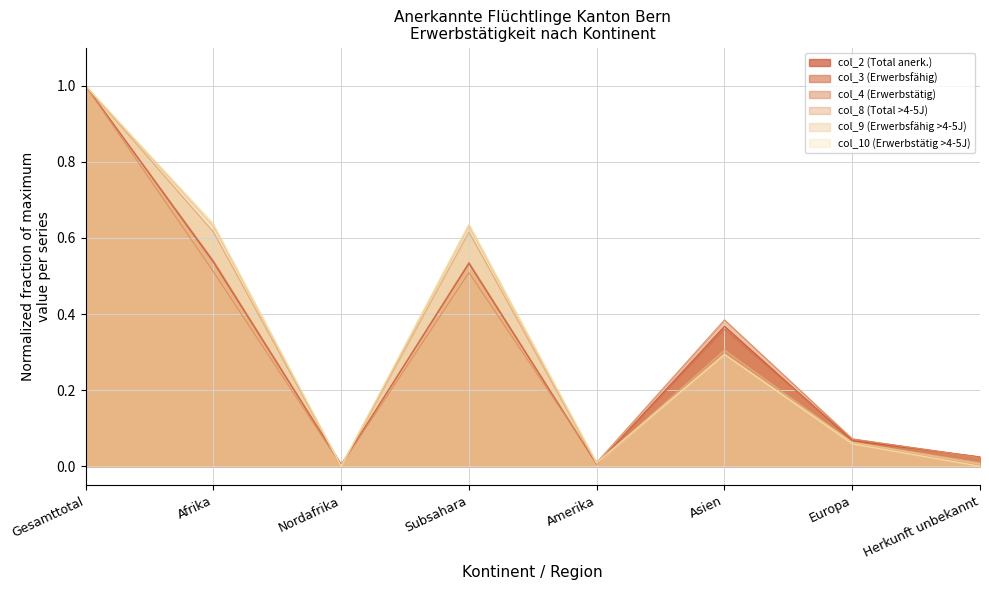

Does the chart display data point markers on the line(s)?

No